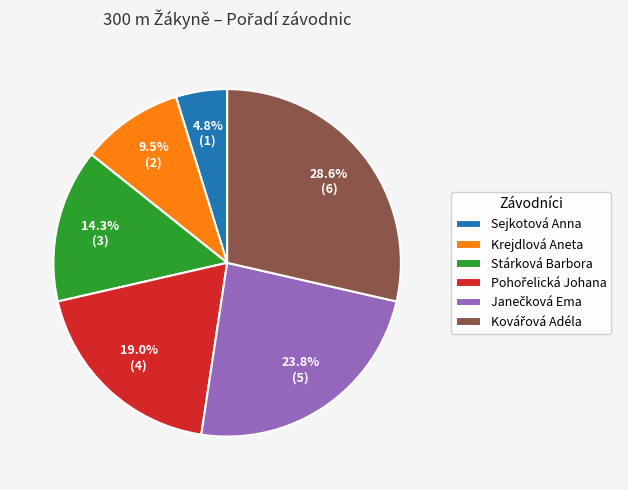

Is there a majority slice in this chart?

No